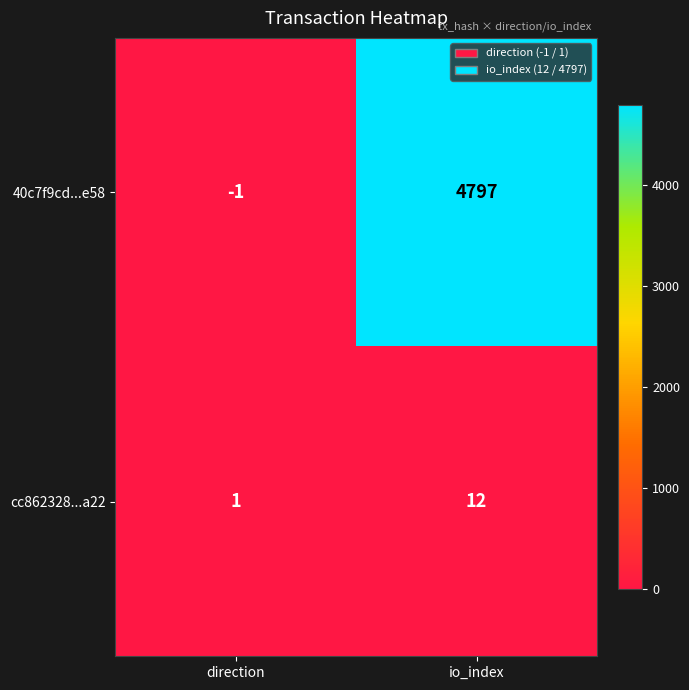

Which label corresponds to the largest value in the chart?

io_index